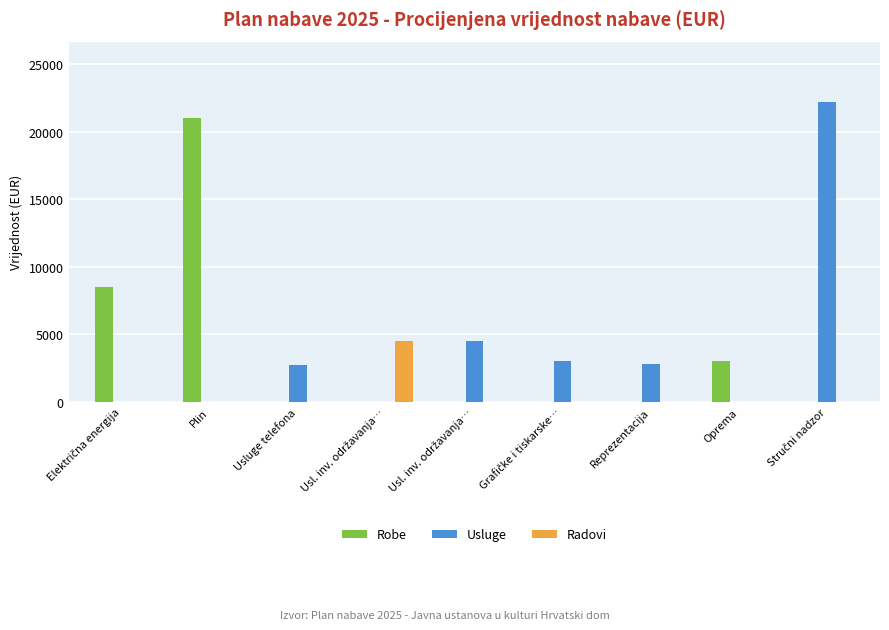

What are all the series names shown in the legend?

Robe, Usluge, Radovi